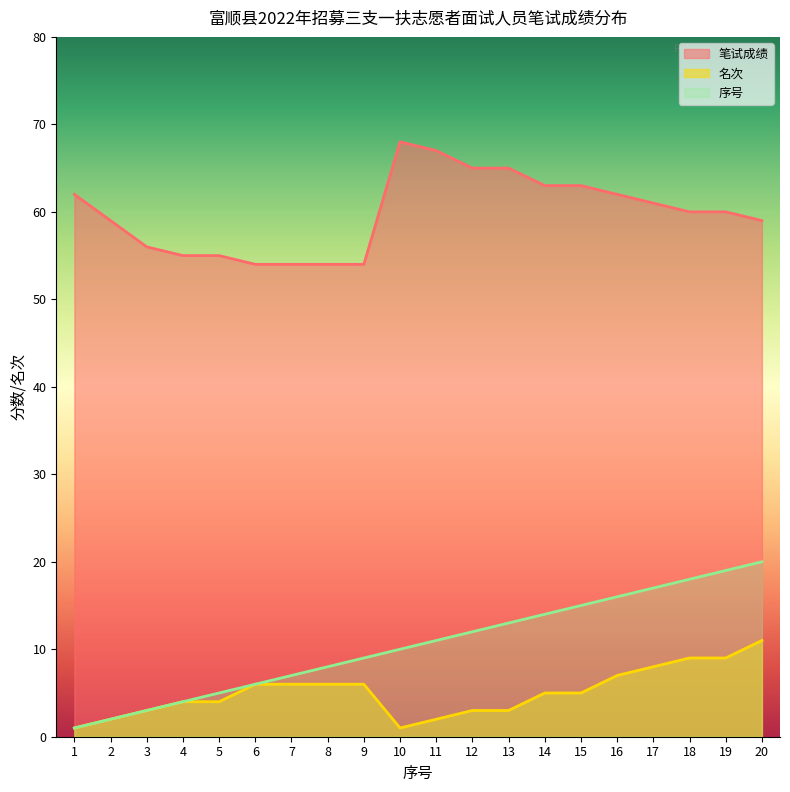

List the series in order of their peak value, highest first.

笔试成绩, 序号, 名次